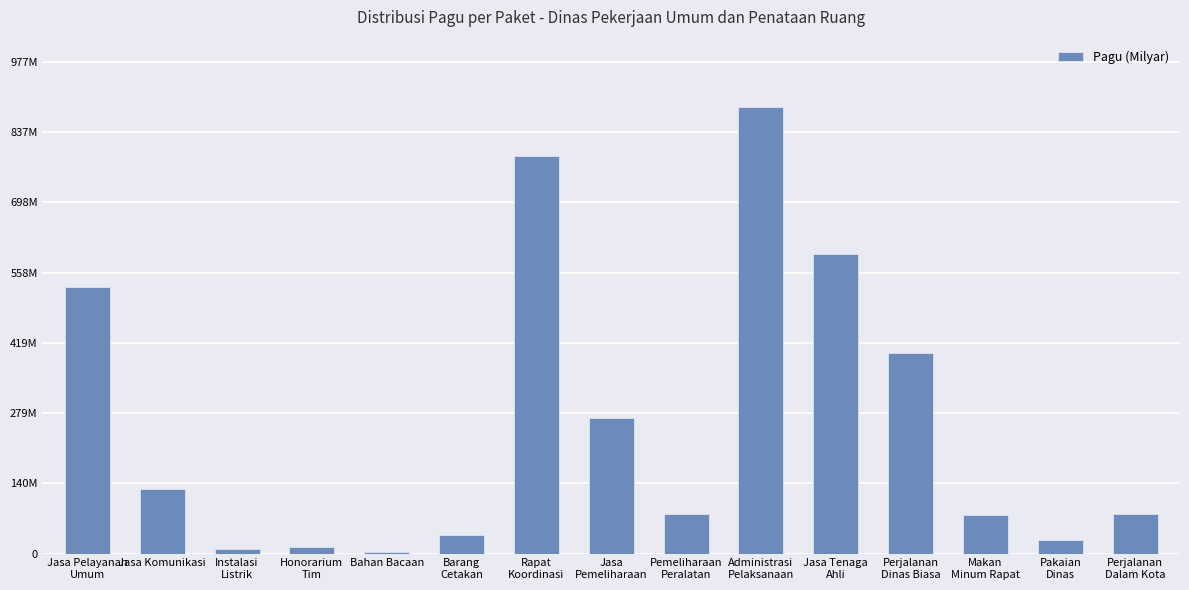

What is the change in value from Honorarium
Tim to Barang
Cetakan?

+24715000